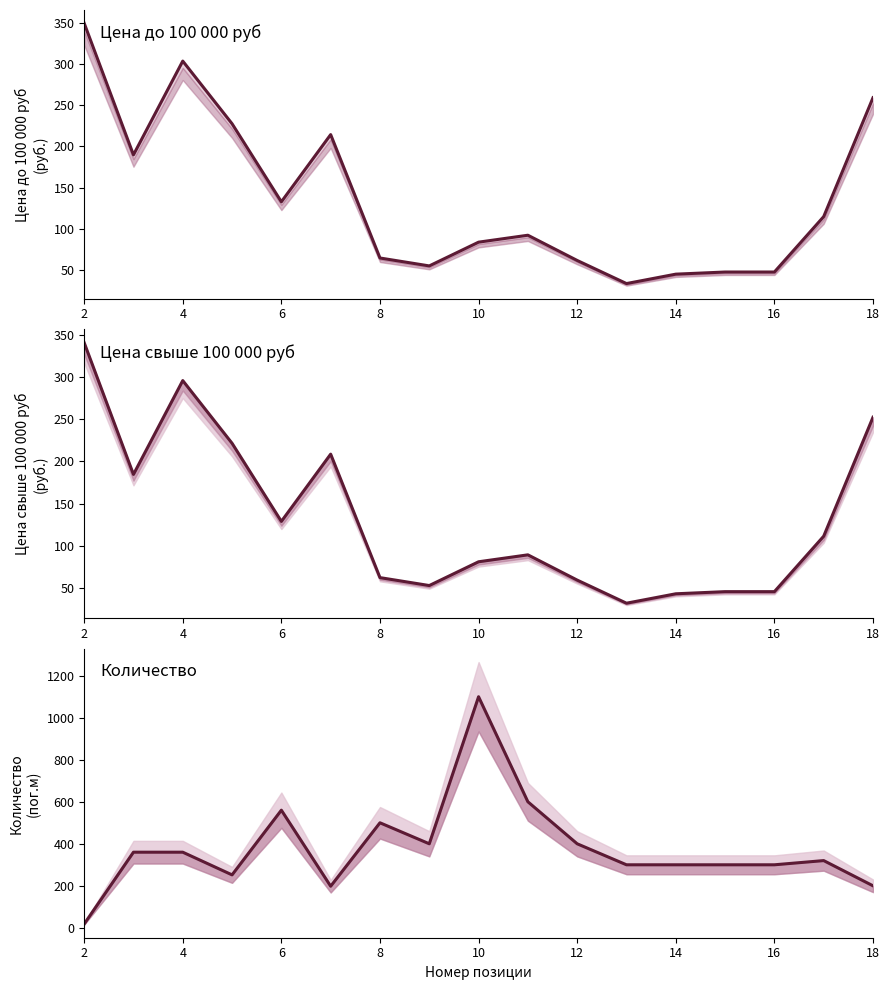

Which series has the widest spread of values?

Количество (линия)